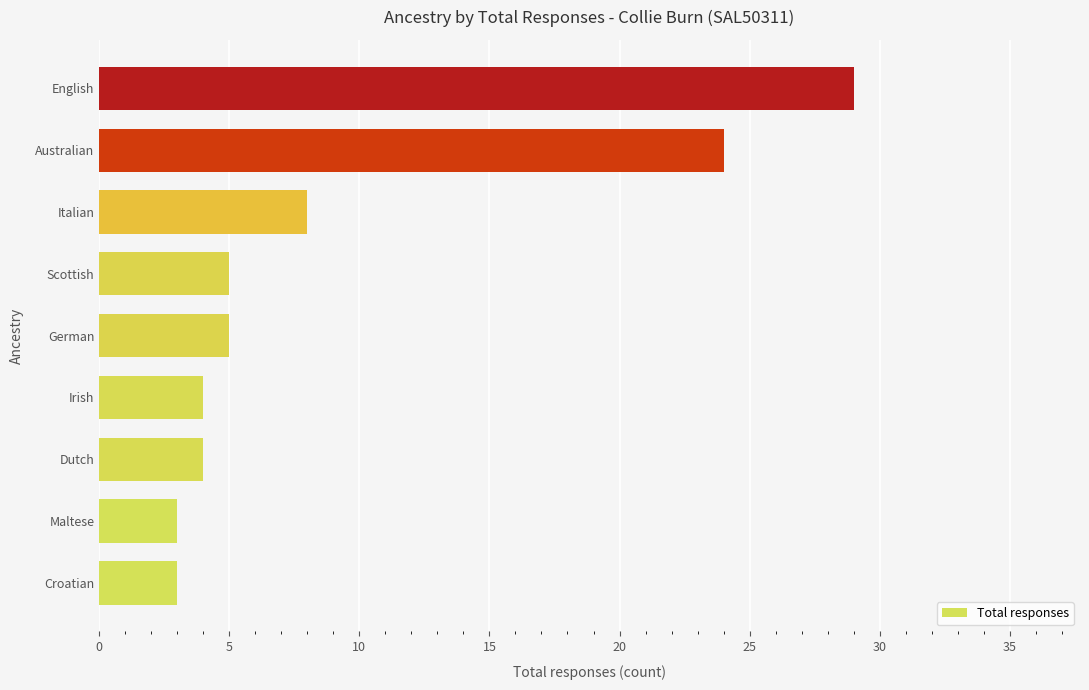

Reading bottom to top, extract all data points from this chart.

3	3	4	4	5	5	8	24	29